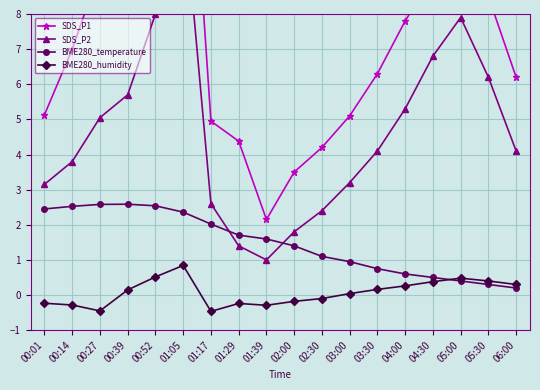

Is it true that BME280_humidity equals 0.0 at 03:00?

True